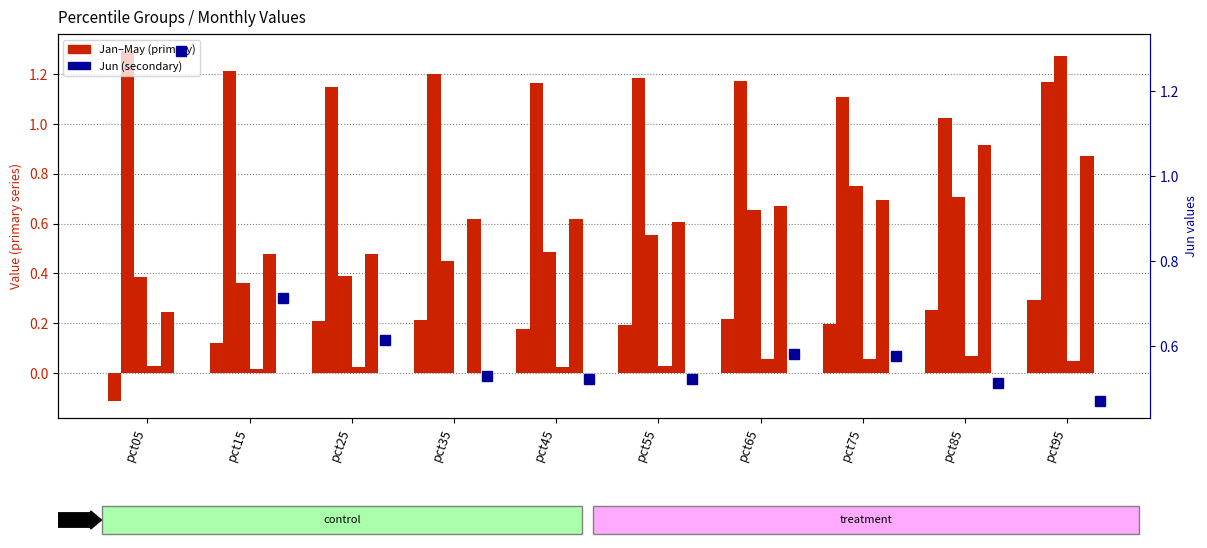

At which label does May reach its minimum?

pct05